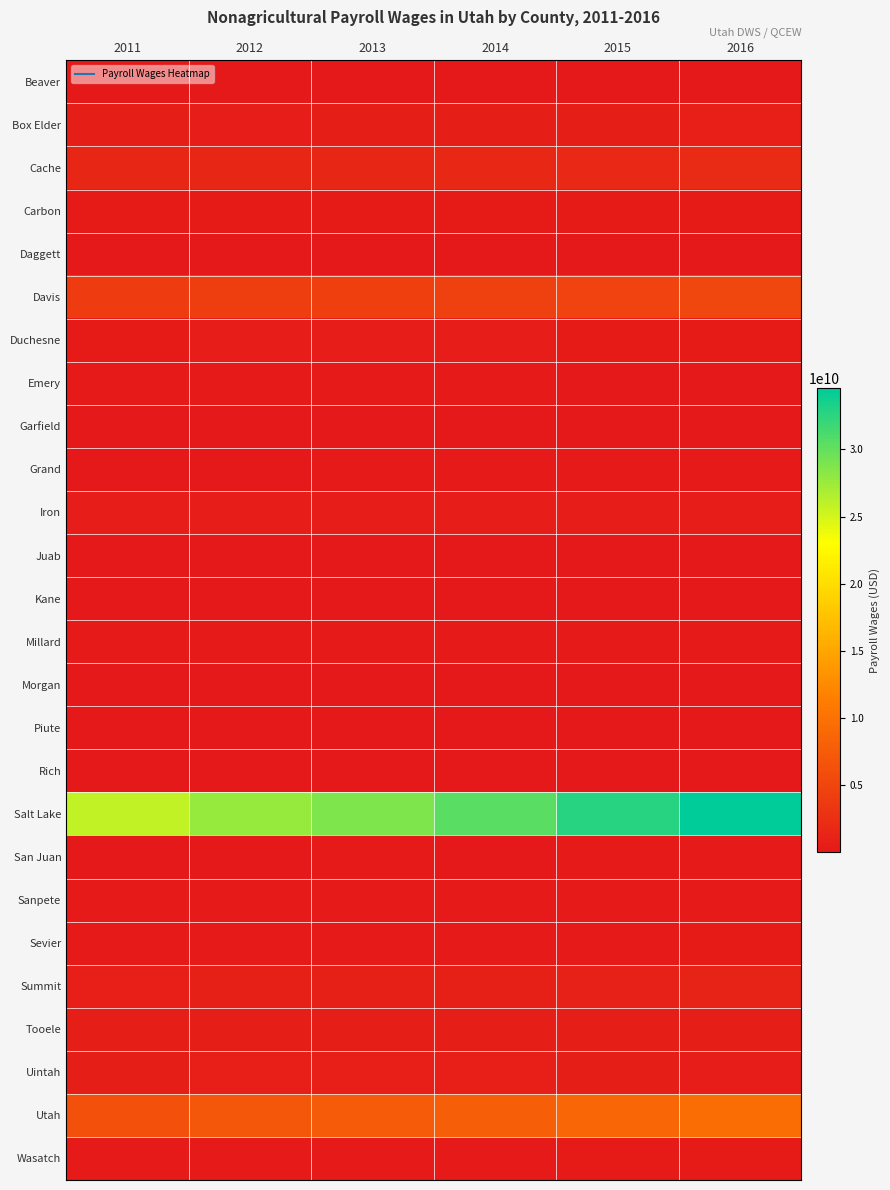

Which series has the largest range (max minus min)?

Salt Lake